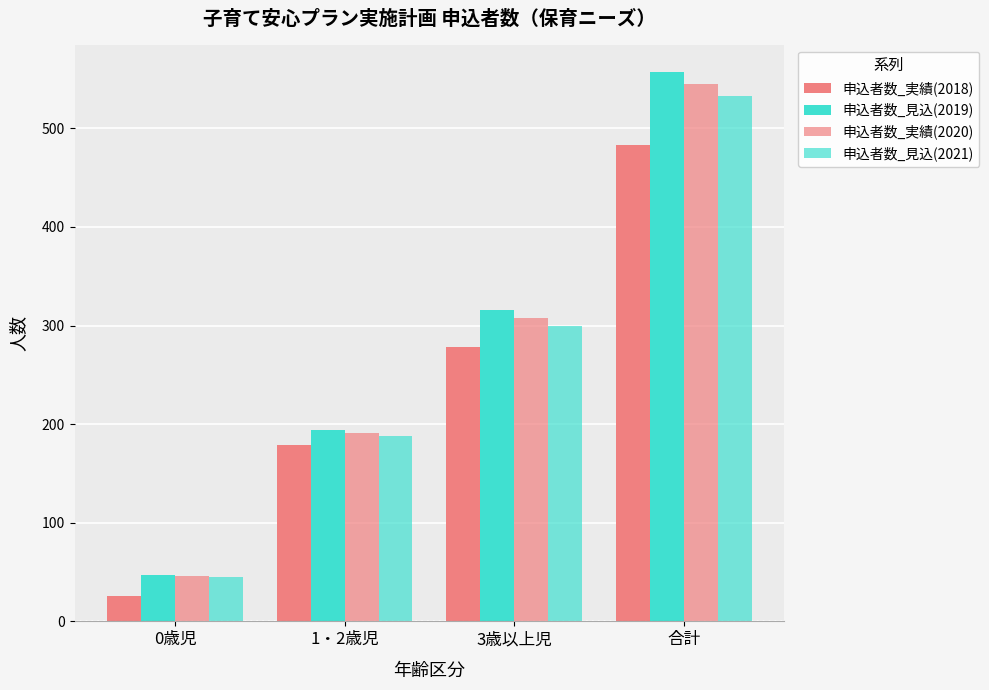

Are the bars horizontal?

No